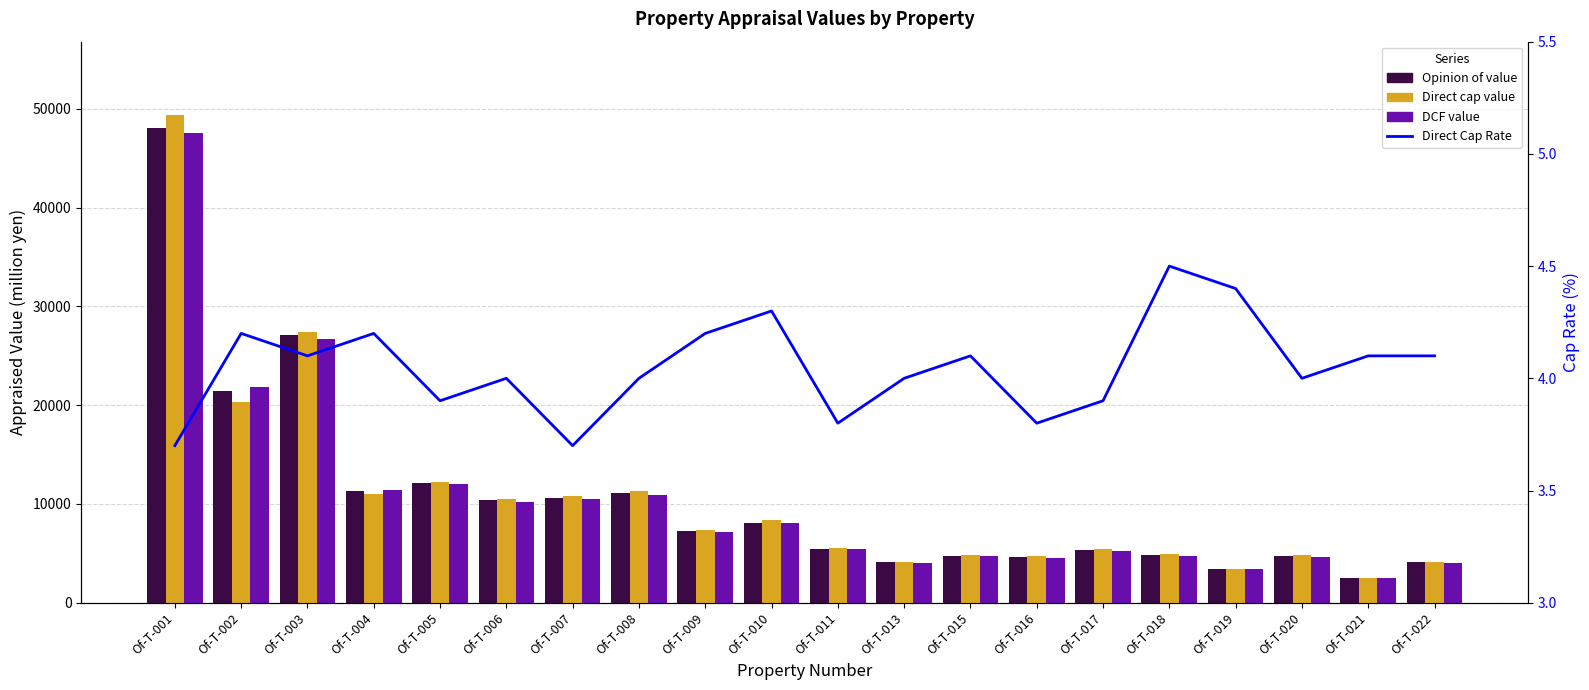

Where is Direct cap value nearest to the value 25970?

Of-T-003